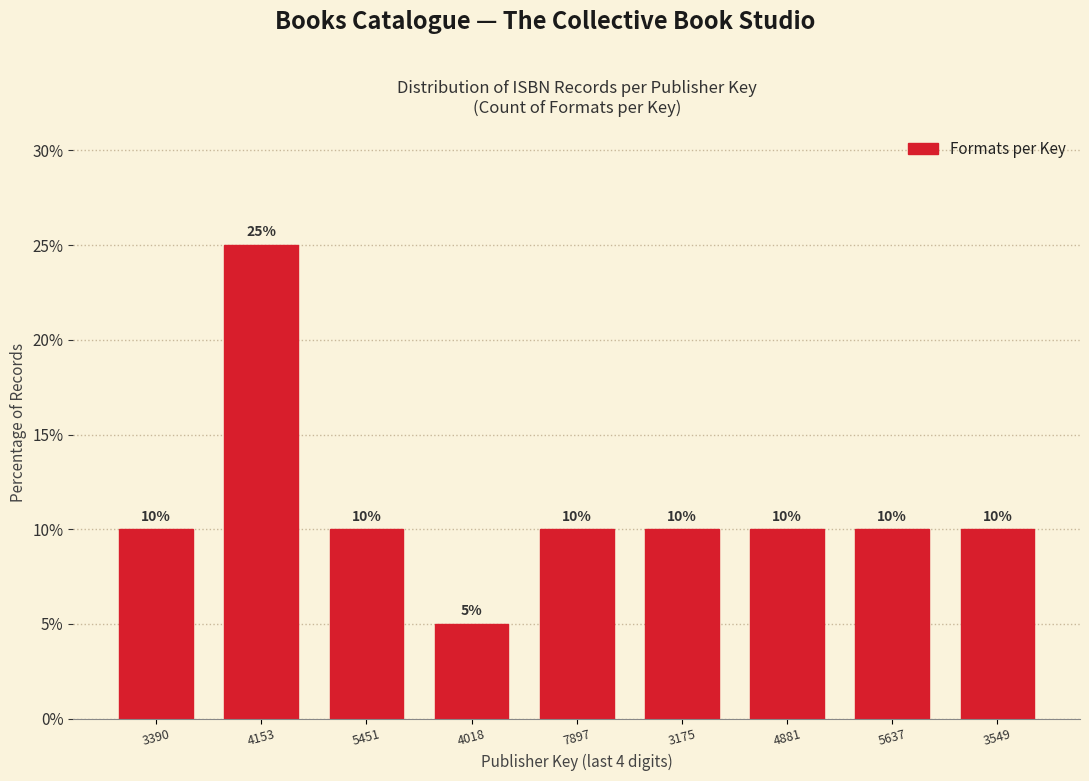

Reading left to right, transcribe all the data shown in this chart.

10	25	10	5	10	10	10	10	10